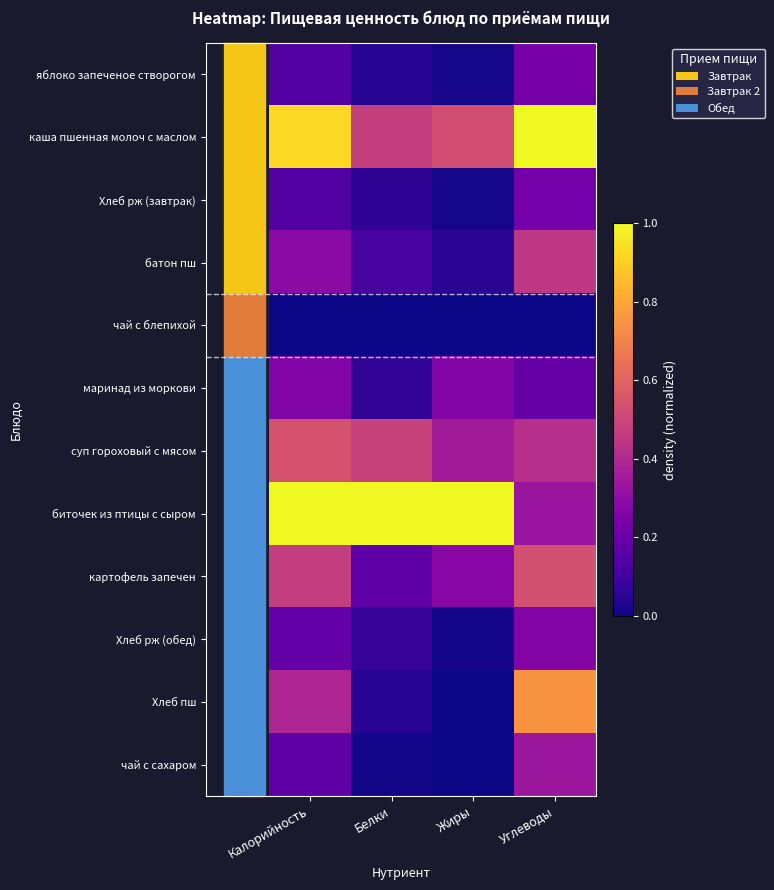

Reading left to right, list all the values displayed in this chart.

яблоко запеченое створогом: Калорийность=0.1	Белки=0.0	Жиры=0.0	Углеводы=0.2
каша пшенная молоч с маслом: Калорийность=0.9	Белки=0.5	Жиры=0.5	Углеводы=1.0
Хлеб рж (завтрак): Калорийность=0.1	Белки=0.1	Жиры=0.0	Углеводы=0.2
батон пш: Калорийность=0.3	Белки=0.1	Жиры=0.1	Углеводы=0.4
чай с блепихой: Калорийность=0.0	Белки=0.0	Жиры=0.0	Углеводы=0.0
маринад из моркови: Калорийность=0.3	Белки=0.1	Жиры=0.3	Углеводы=0.2
суп гороховый с мясом: Калорийность=0.5	Белки=0.5	Жиры=0.4	Углеводы=0.4
биточек из птицы с сыром: Калорийность=1.0	Белки=1.0	Жиры=1.0	Углеводы=0.3
картофель запечен: Калорийность=0.5	Белки=0.2	Жиры=0.3	Углеводы=0.5
Хлеб рж (обед): Калорийность=0.2	Белки=0.1	Жиры=0.0	Углеводы=0.3
Хлеб пш: Калорийность=0.4	Белки=0.0	Жиры=0.0	Углеводы=0.7
чай с сахаром: Калорийность=0.2	Белки=0.0	Жиры=0.0	Углеводы=0.3